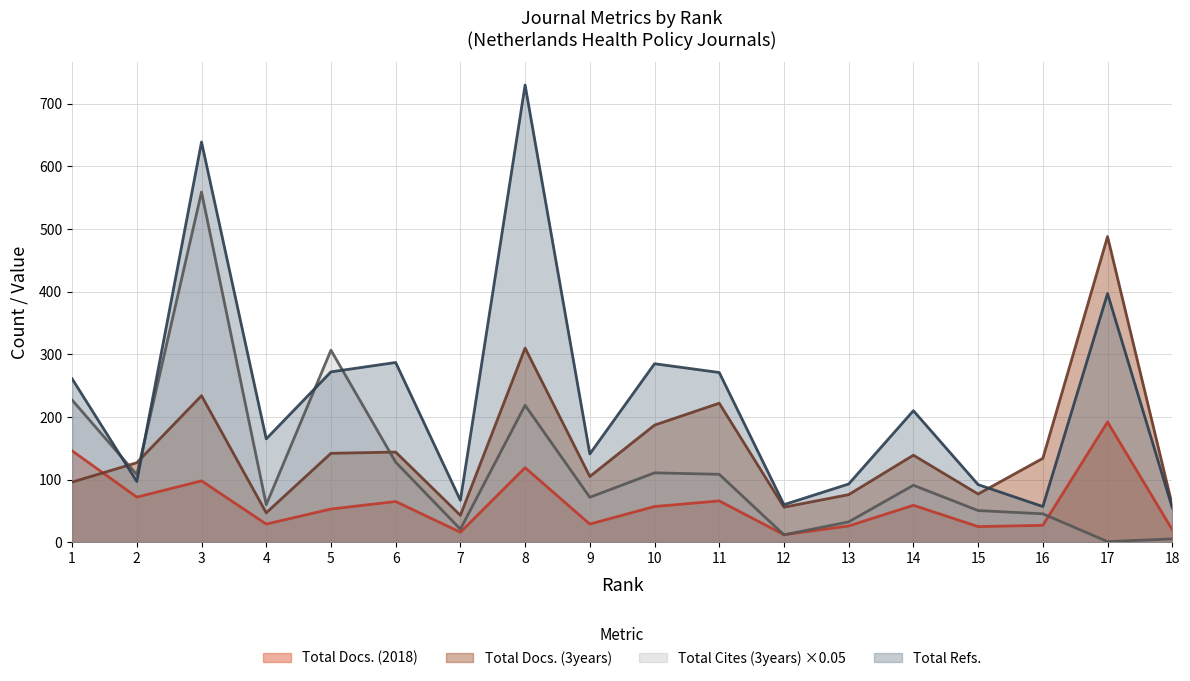

What is the value of the Total Refs. point at the 5th from the left?

272.0